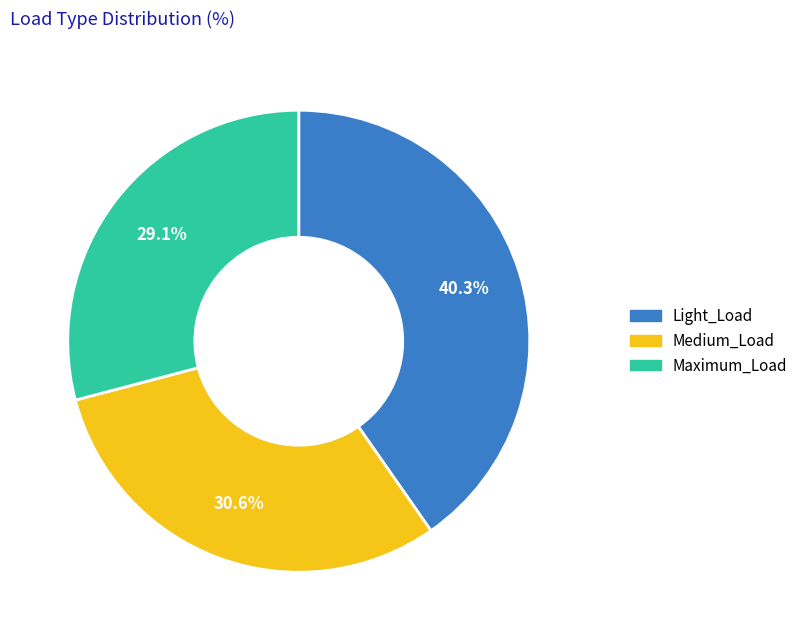

Is there a majority slice in this chart?

No